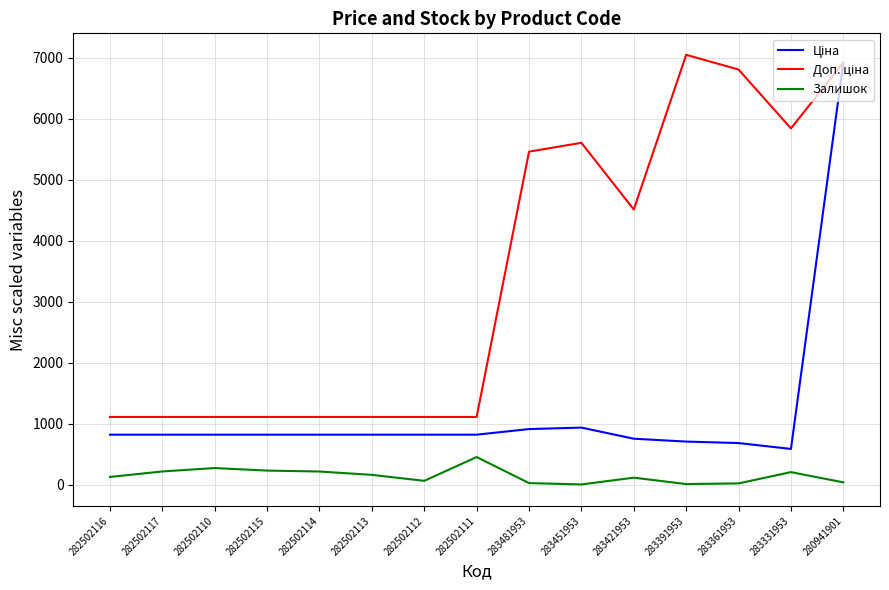

What position from the right is 283331953?

2